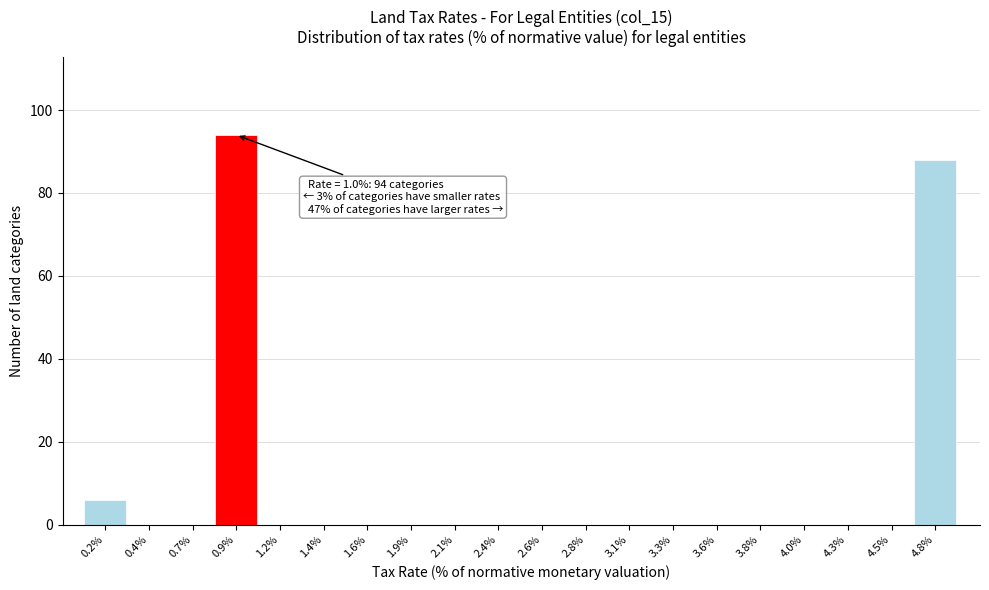

Between 0.9% and 4.0%, which is larger?

0.9%